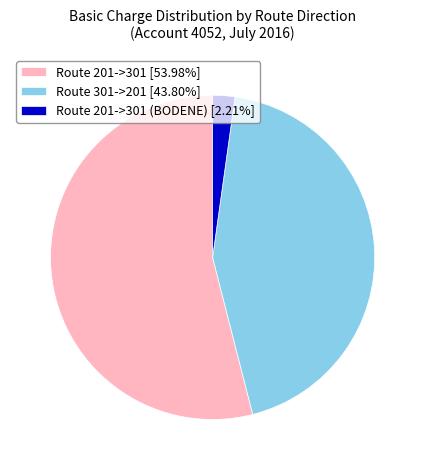

Combined, do Route 201->301 (BODENE) [2.21%] and Route 301->201 [43.80%] account for over 50%?

No